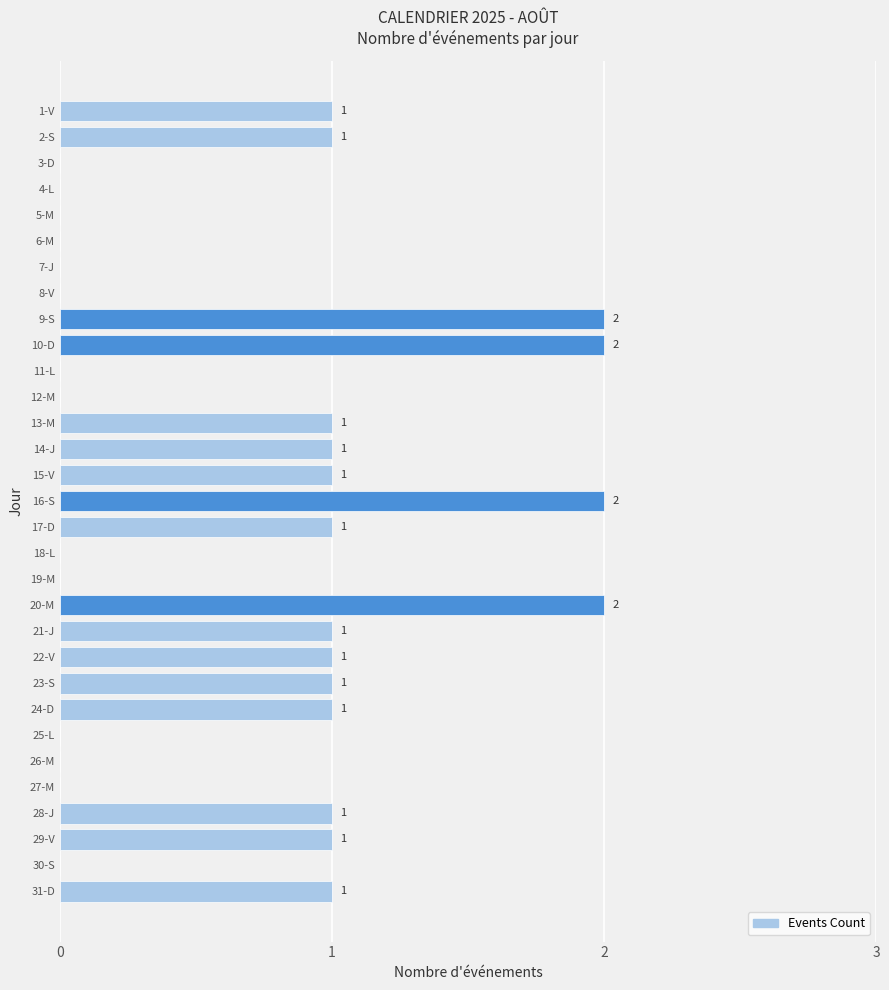

Which has a higher value, 5-M or 15-V?

15-V